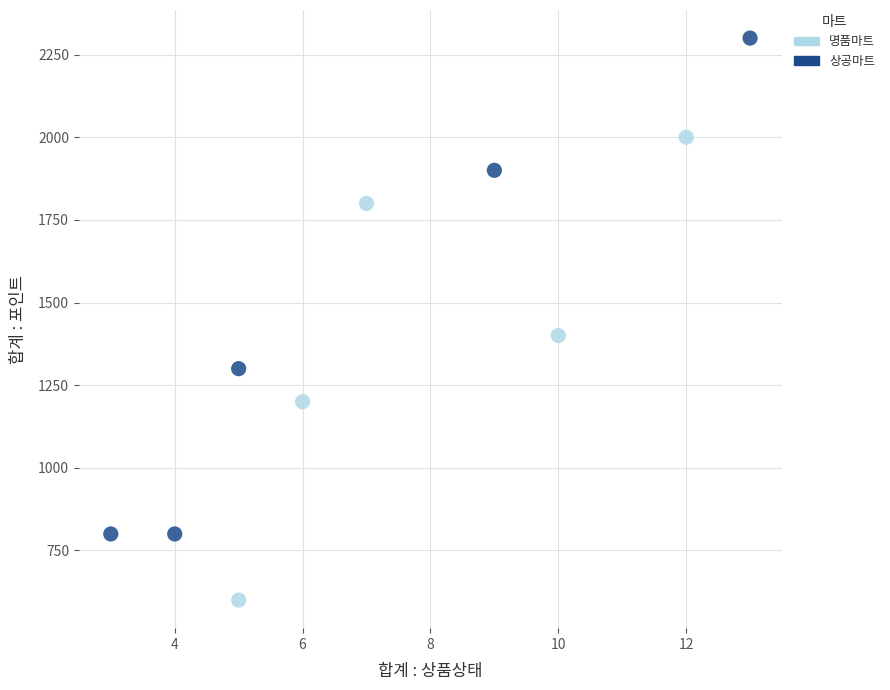

Which series reaches the maximum Y coordinate?

상공마트